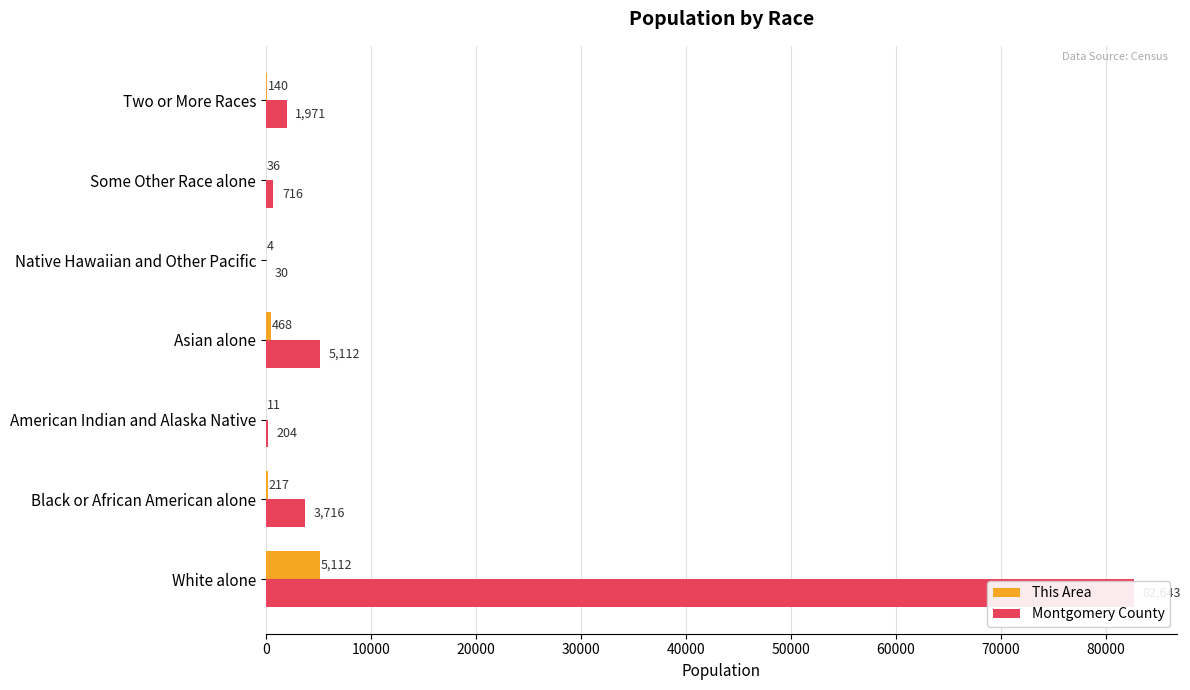

What is the sum of all This Area values?

5988